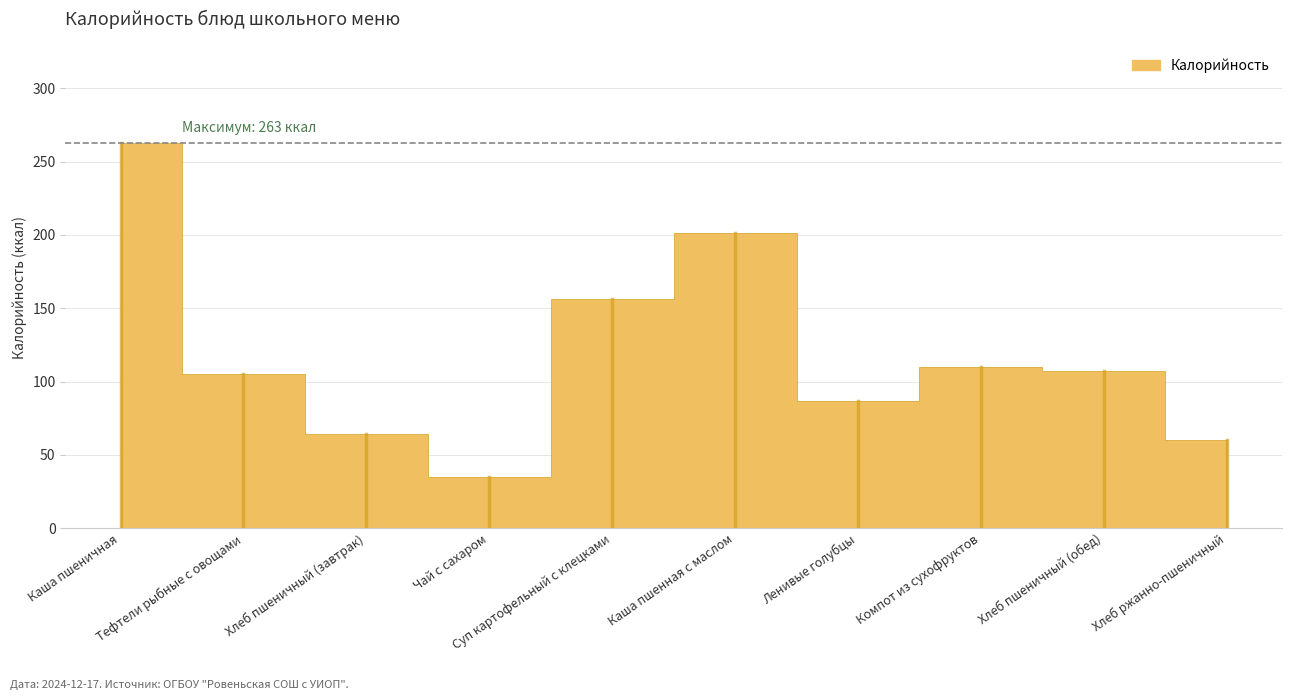

The value at Ленивые голубцы is 21. True or false?

False